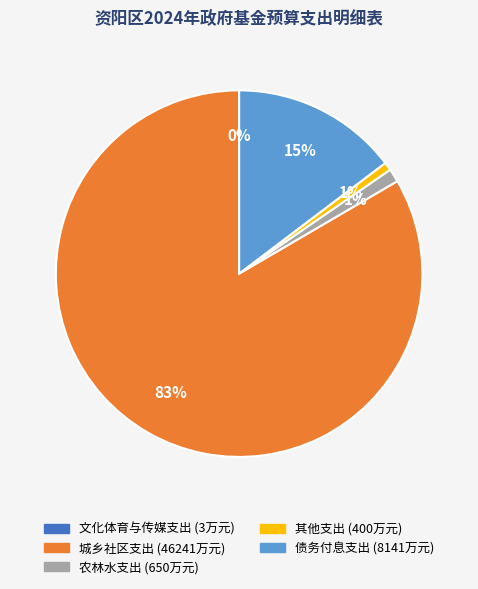

The 城乡社区支出 slice represents 77% of the pie. True or false?

False